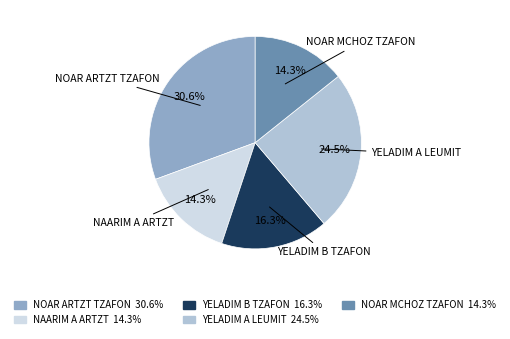

Count the number of slices in the pie.

5